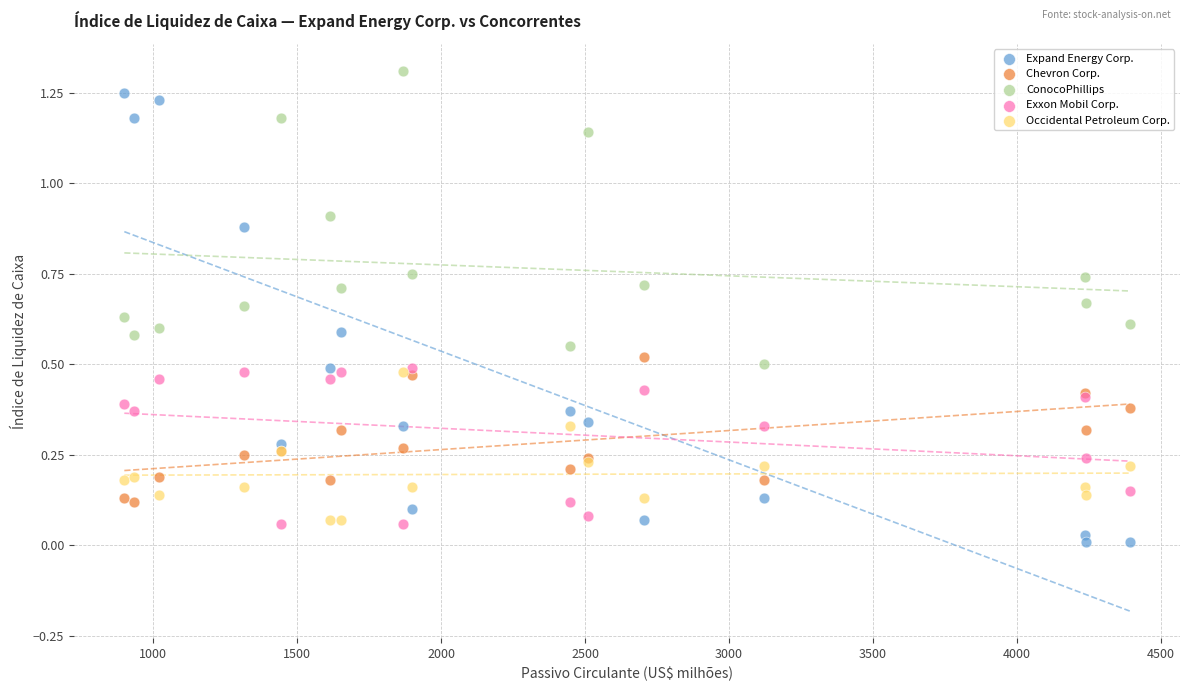

Which series has the largest Y range (max minus min)?

Expand Energy Corp.